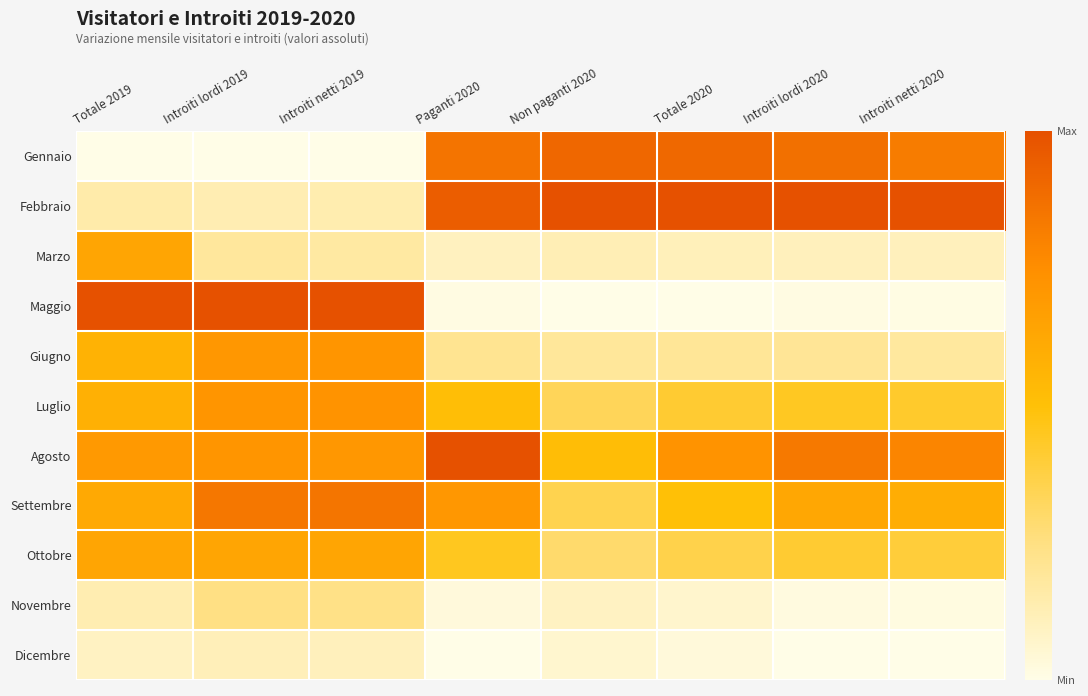

What is the spread (max minus min) of values at Introiti lordi 2020?

1.0